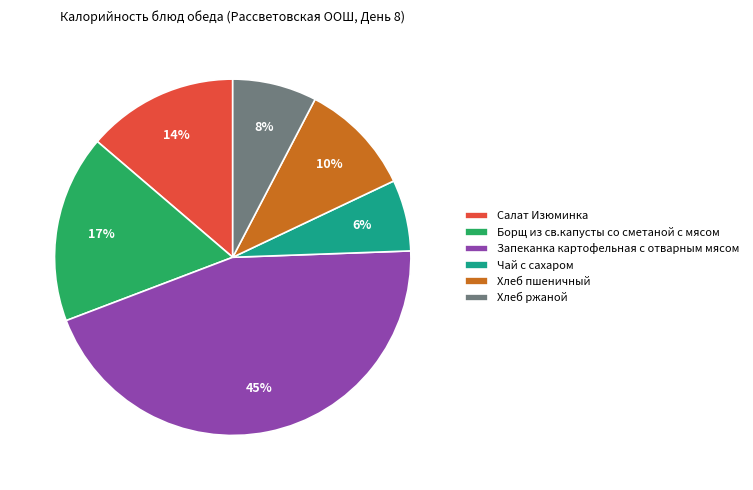

The Запеканка картофельная с отварным мясом slice represents 45% of the pie. True or false?

True